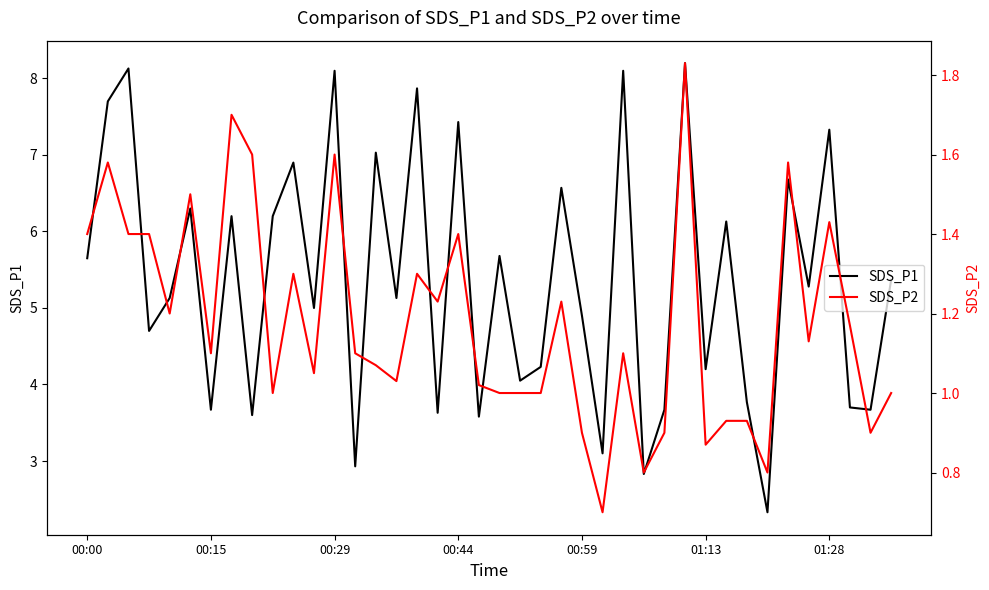

Which series has the largest total across all categories?

SDS_P1